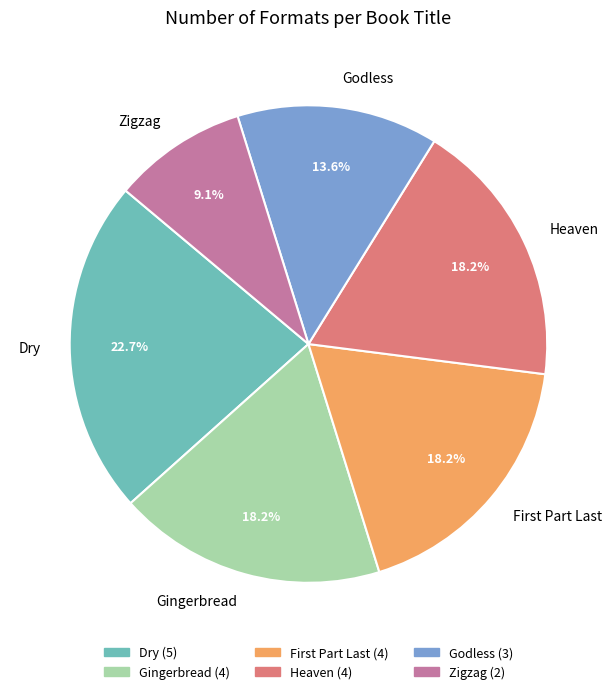

What is the smallest slice in the pie chart?

Zigzag